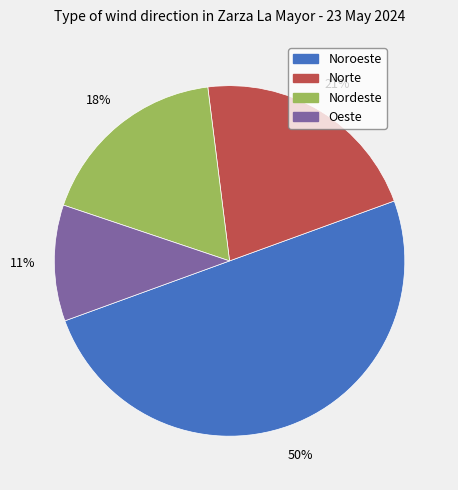

What percentage is the Noroeste slice, to the nearest percent?

50%